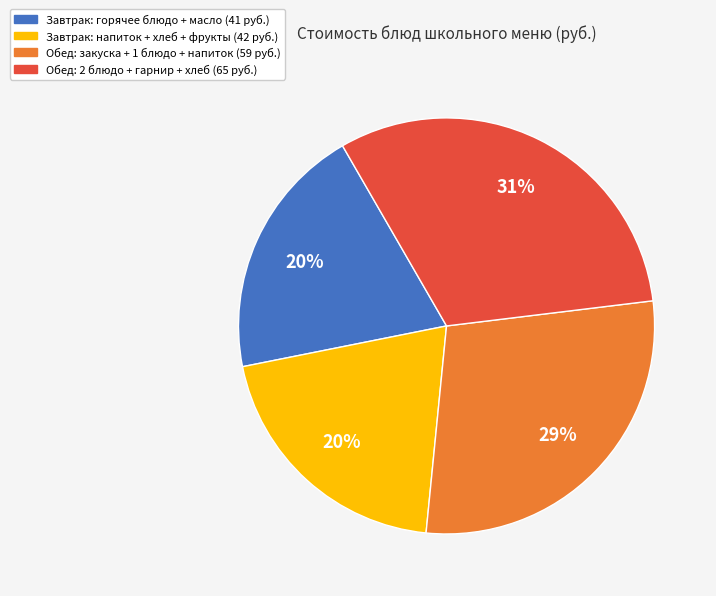

How many segments does this pie chart have?

4